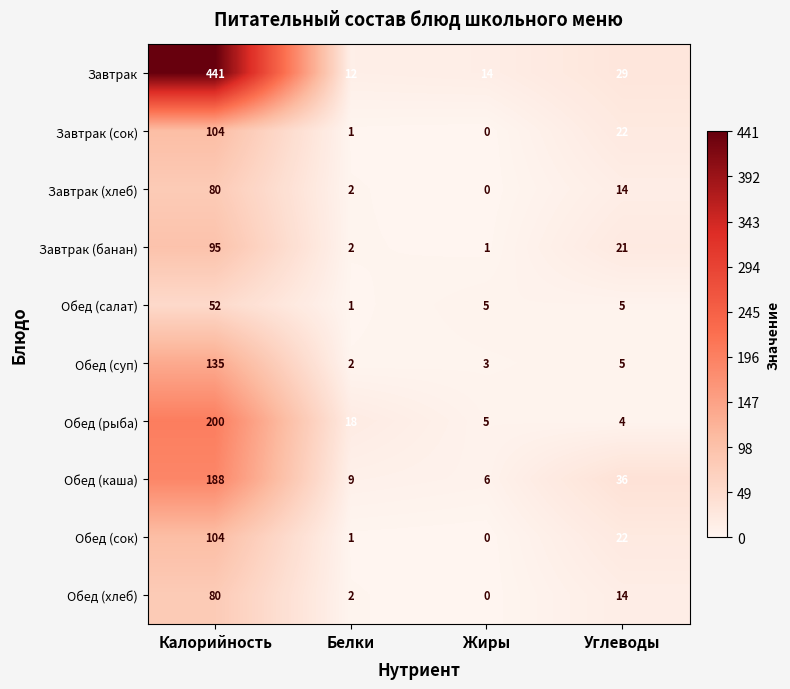

How many series are shown in this chart?

10